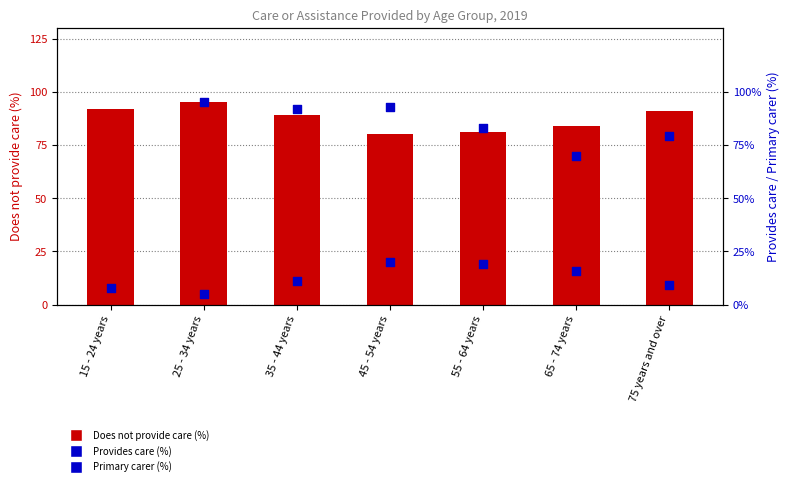

What is the total value across all series at 65 - 74 years?

100